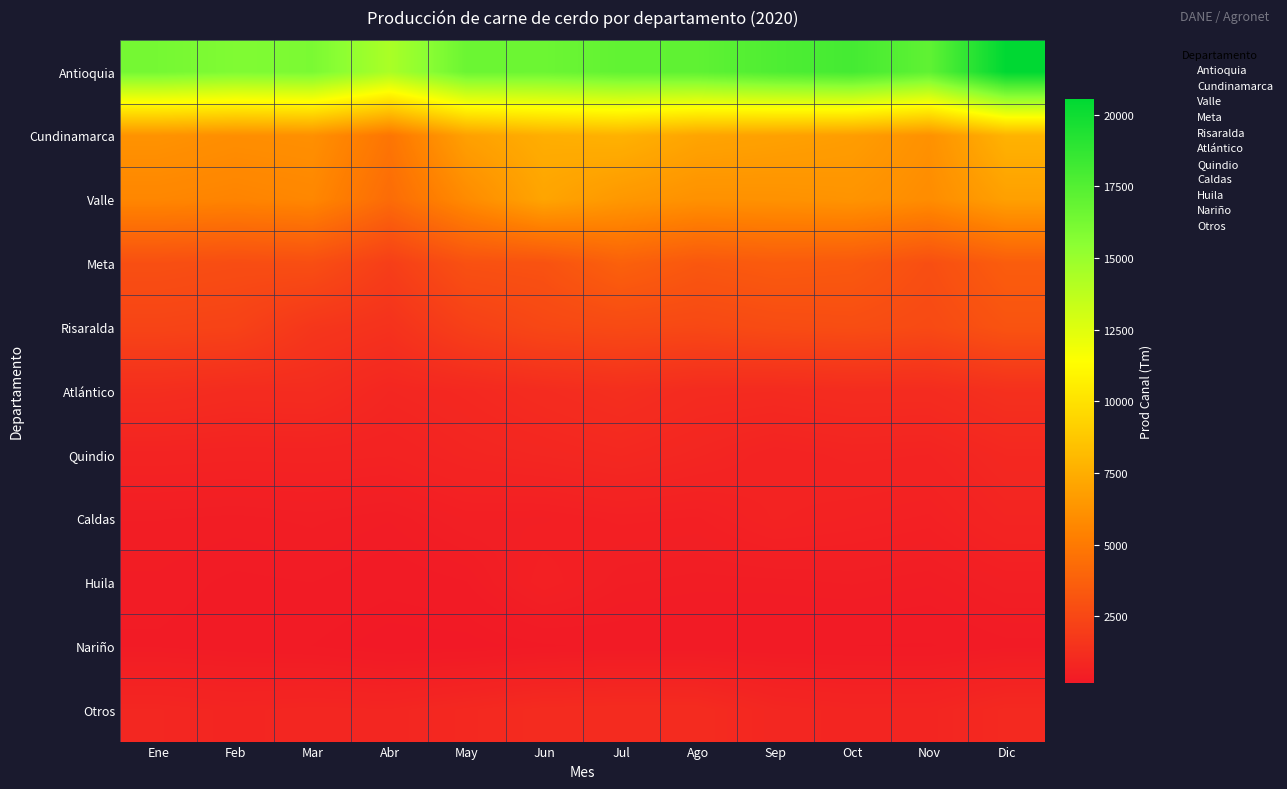

At Ene, list the series in order from largest to smallest.

Antioquia, Cundinamarca, Valle, Meta, Risaralda, Atlántico, Otros, Quindio, Caldas, Huila, Nariño